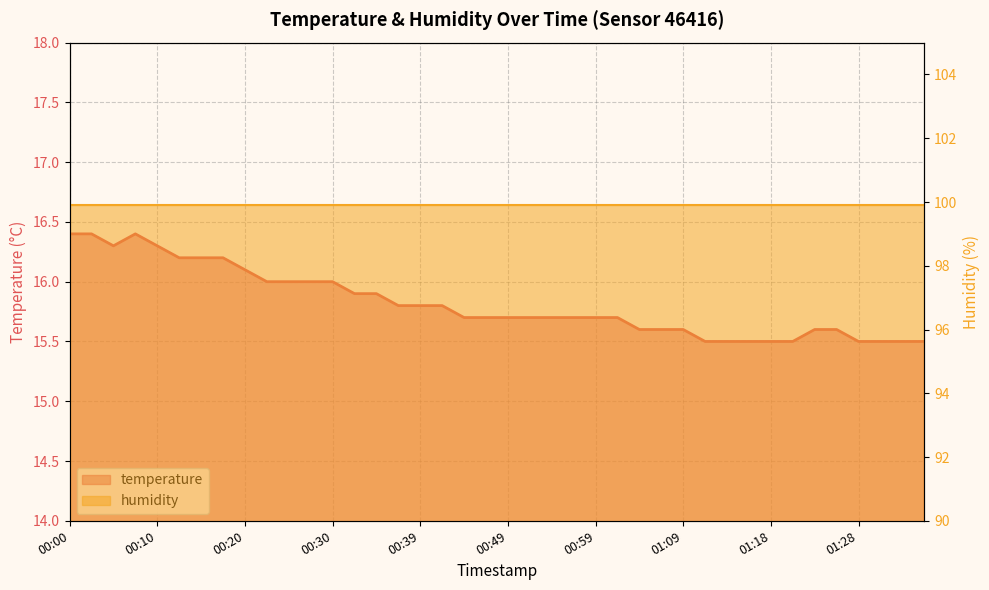

Which label corresponds to the largest value in the chart?

00:00